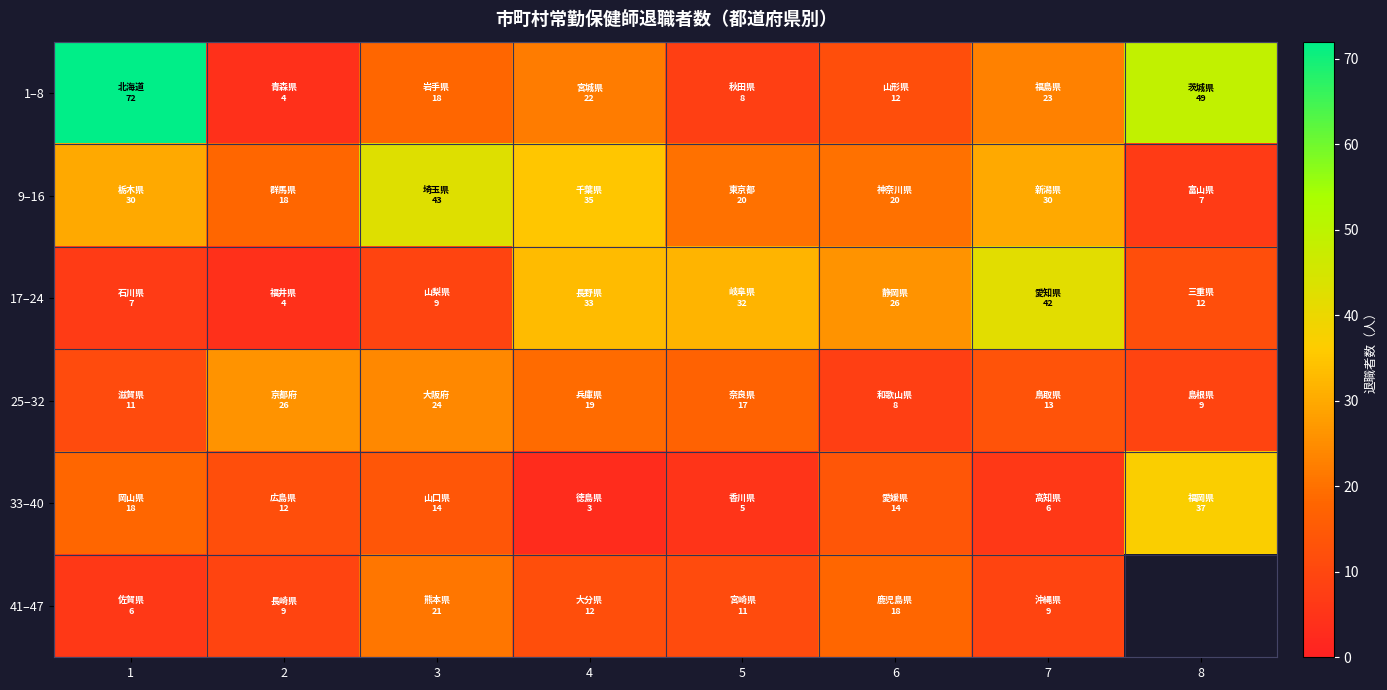

The value of 33–40 at 2 is 12.0. True or false?

True